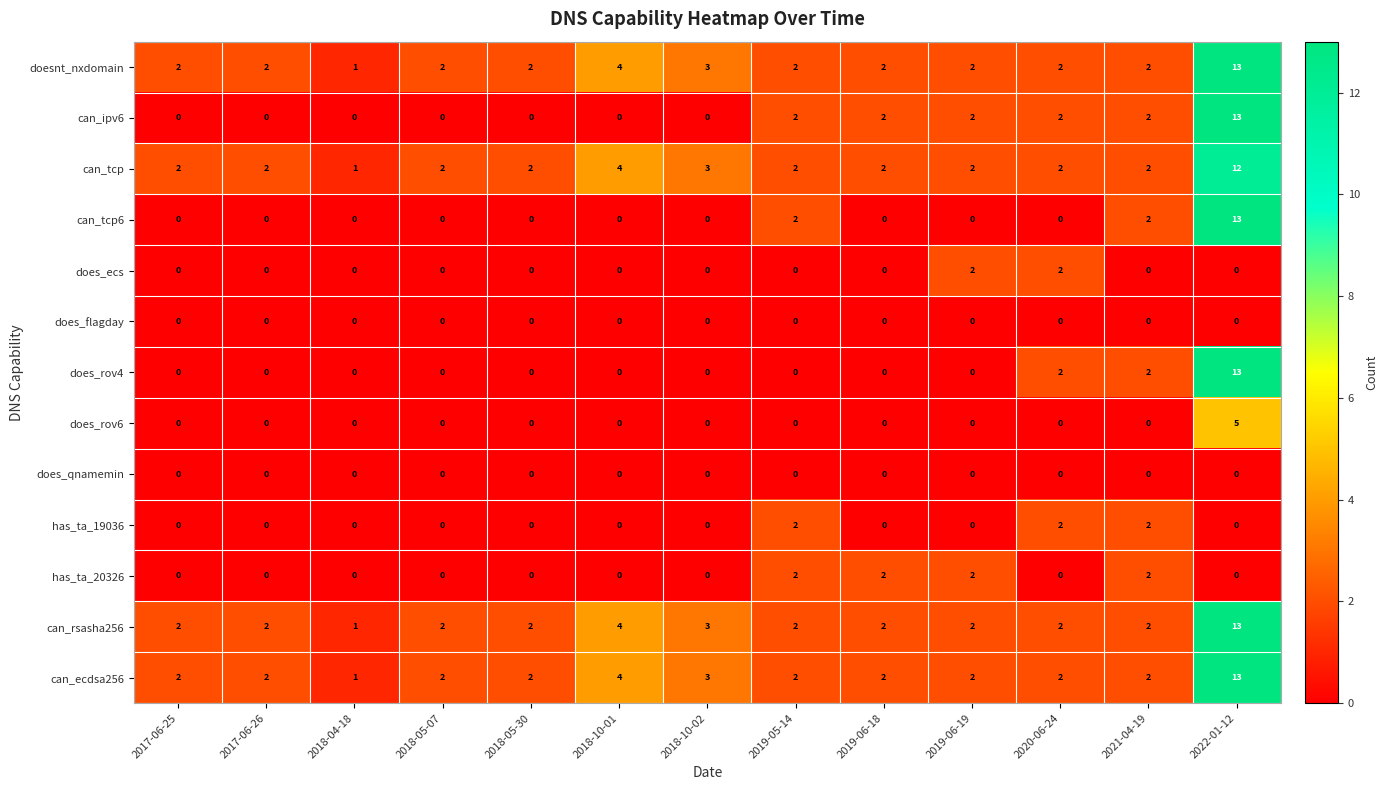

At how many categories does at least one series exceed 0?

13